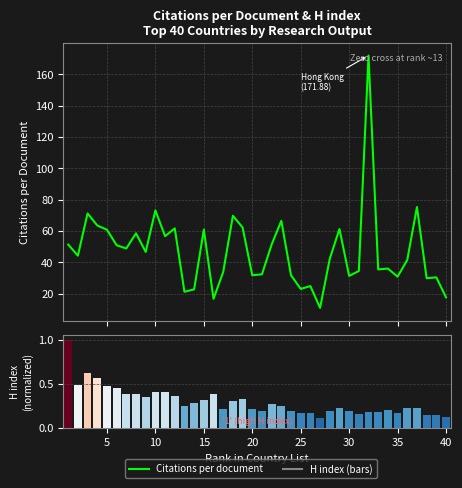

Which series has the largest range (max minus min)?

Citations per document